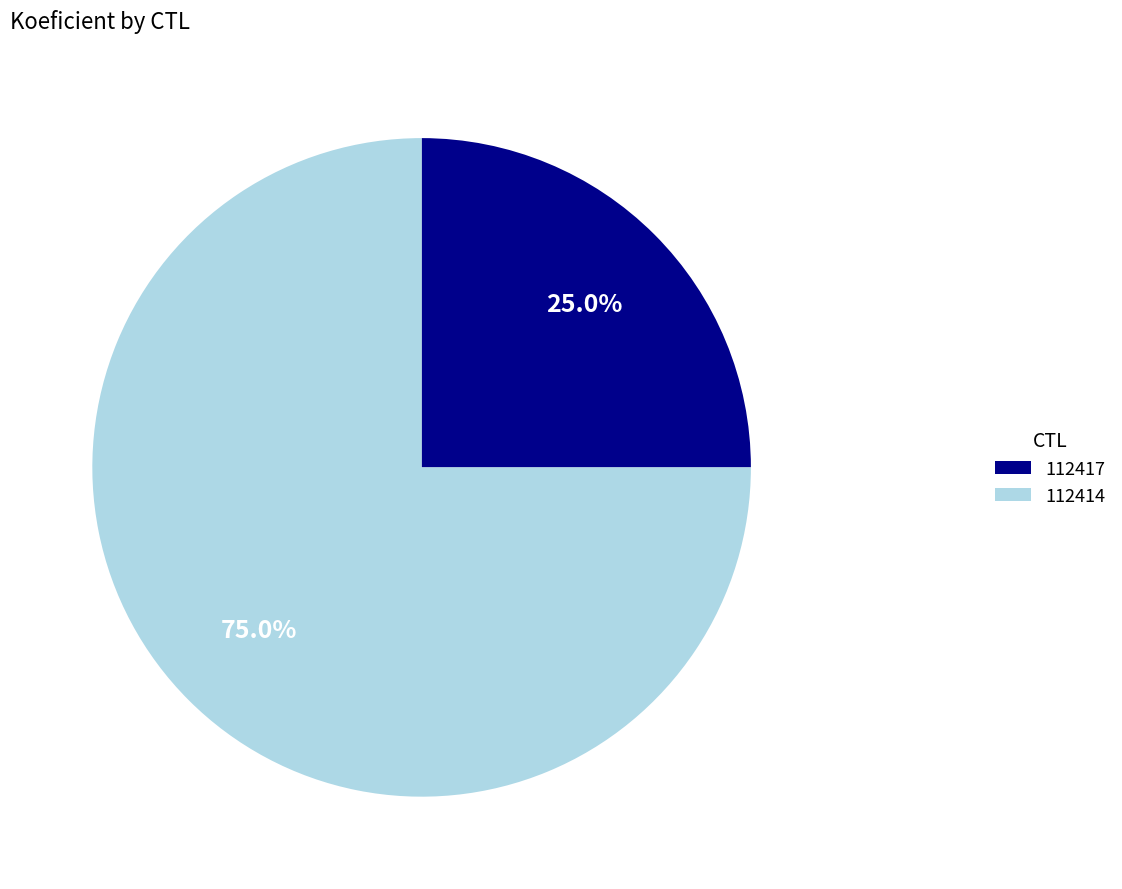

What percentage is the 112417 slice, to the nearest percent?

25%